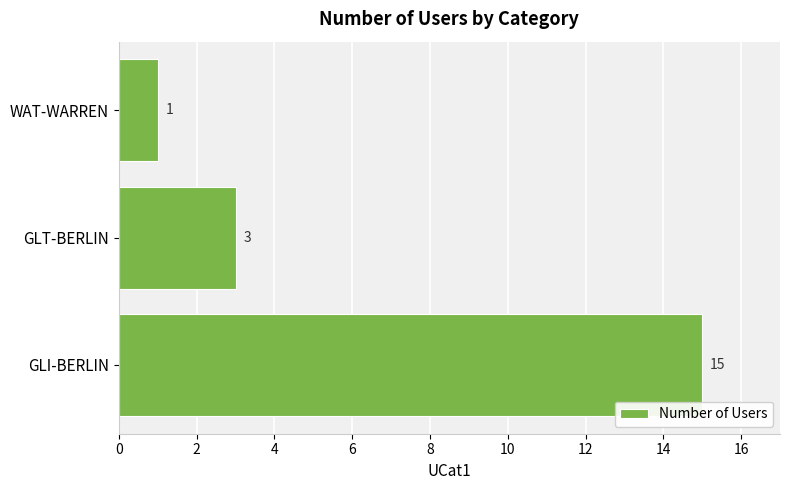

List the labels in order of value, largest first.

GLI-BERLIN, GLT-BERLIN, WAT-WARREN